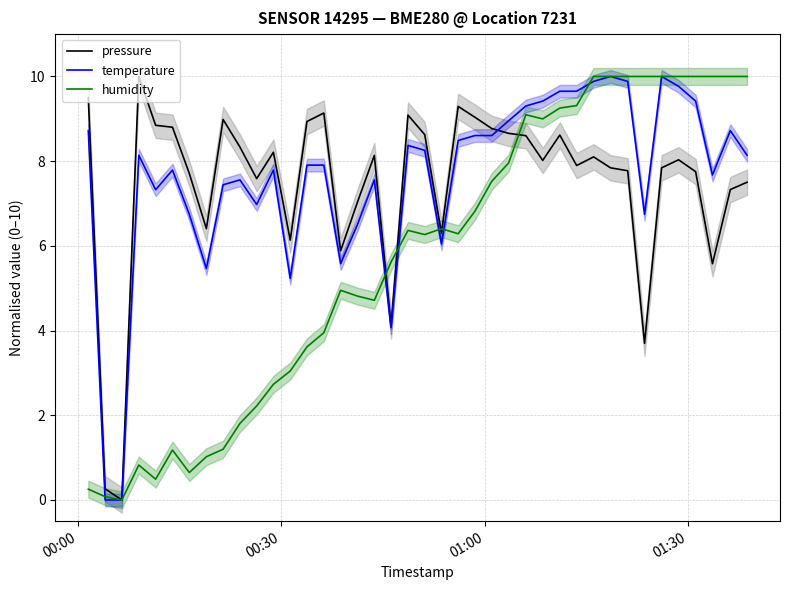

How many categories are shown in the chart?

40